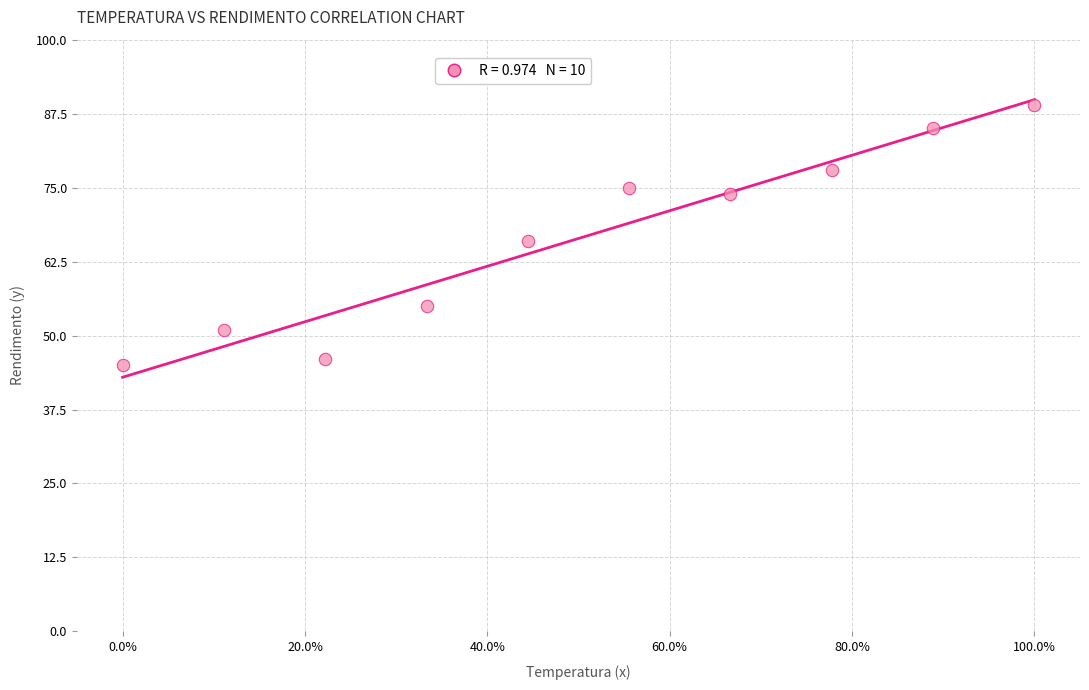

What is the range of Y values (max minus min)?

44